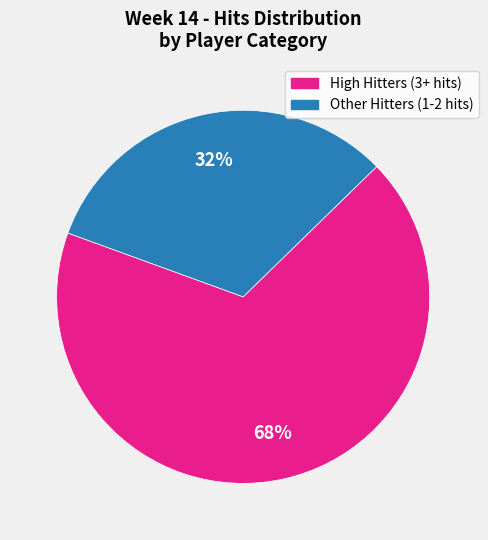

Does any single category account for the majority?

Yes